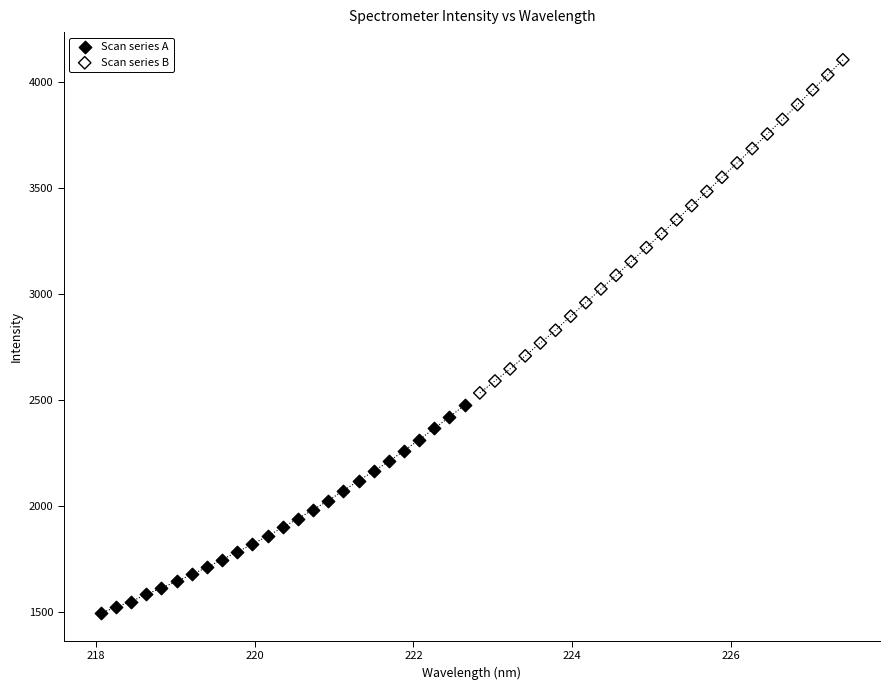

Which series reaches the minimum Y coordinate?

Scan series A